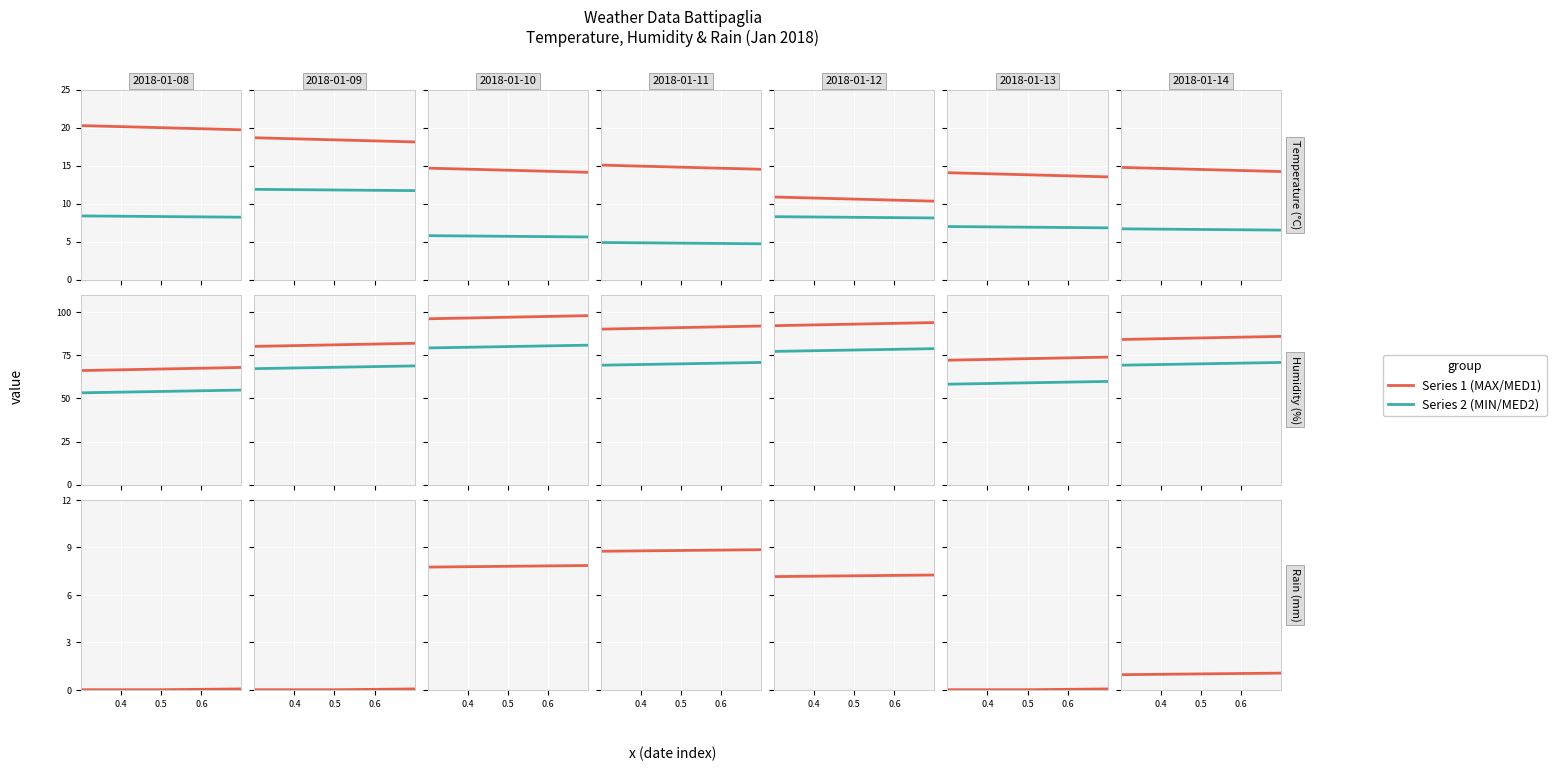

True or false: Humidity MED has more than 1 points higher than both neighbors.

False